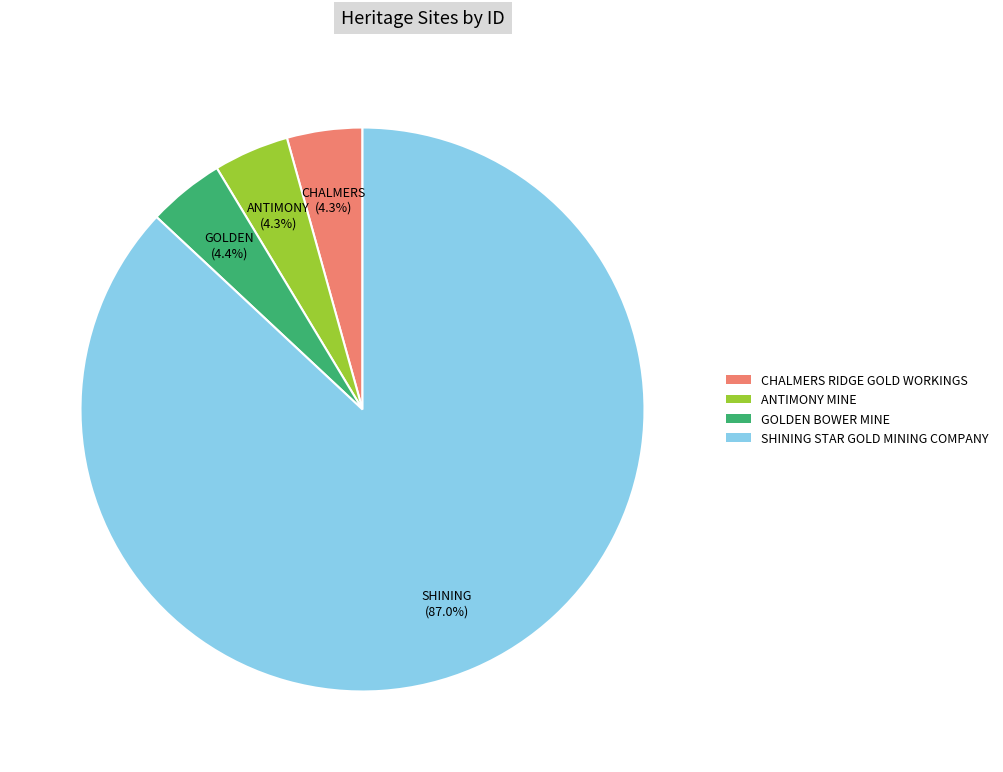

Does SHINING STAR GOLD MINING COMPANY account for over 50% of the chart?

Yes